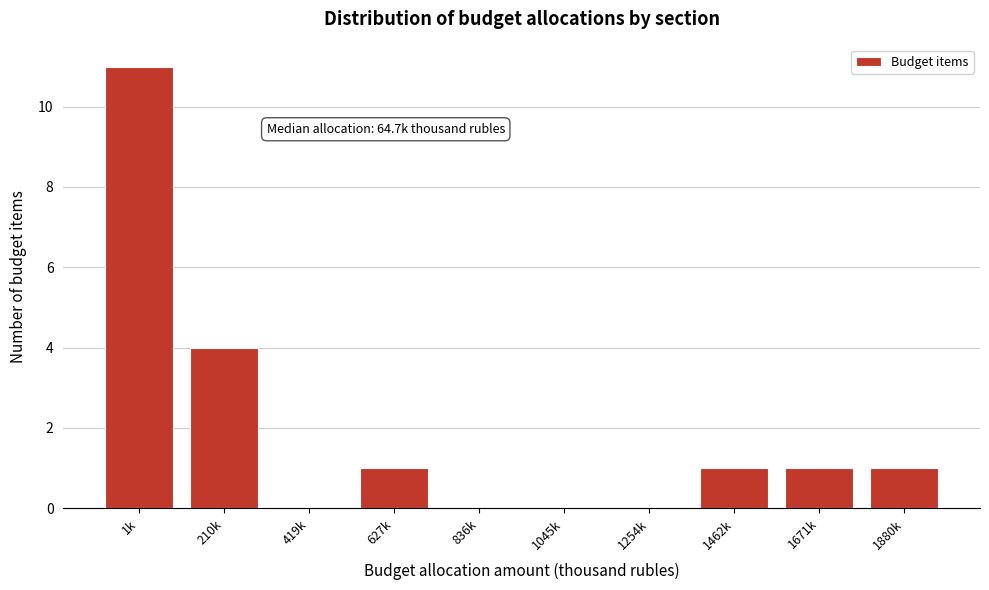

Reading left to right, extract all data points from this chart.

1k=11	210k=4	419k=0	627k=1	836k=0	1045k=0	1254k=0	1462k=1	1671k=1	1880k=1